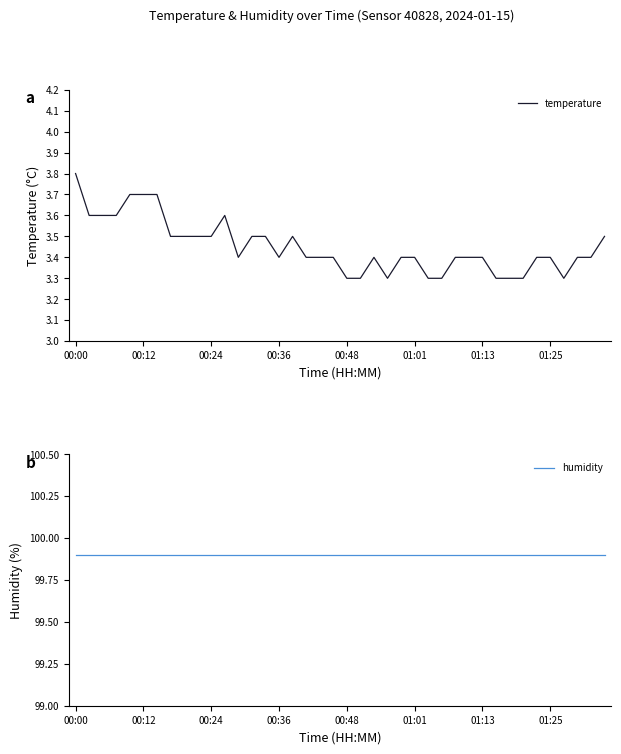

At which label does temperature reach its peak?

00:00